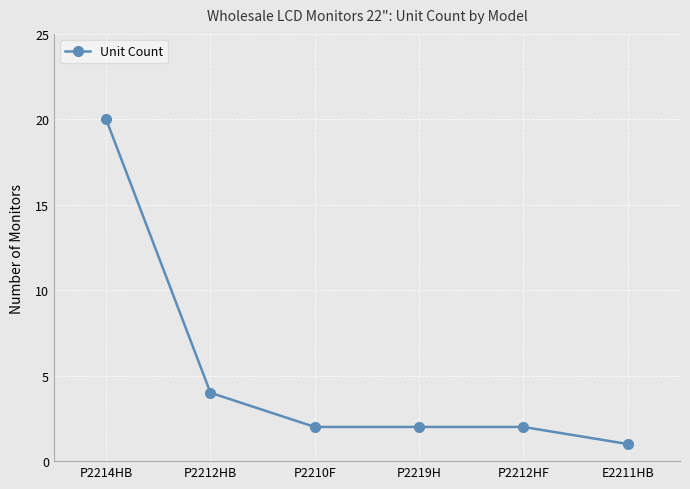

What is the maximum value shown in the chart?

20